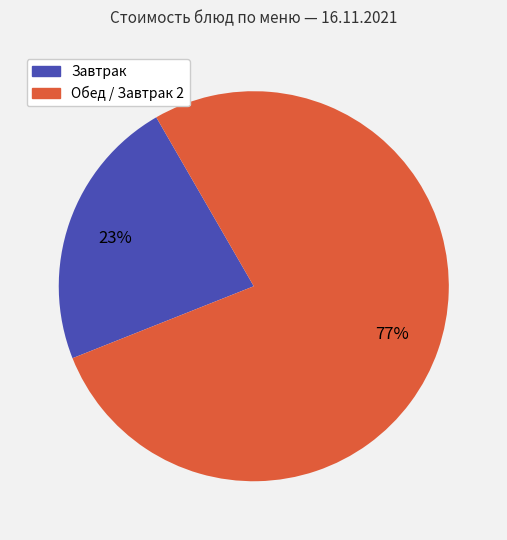

Is there a majority slice in this chart?

Yes